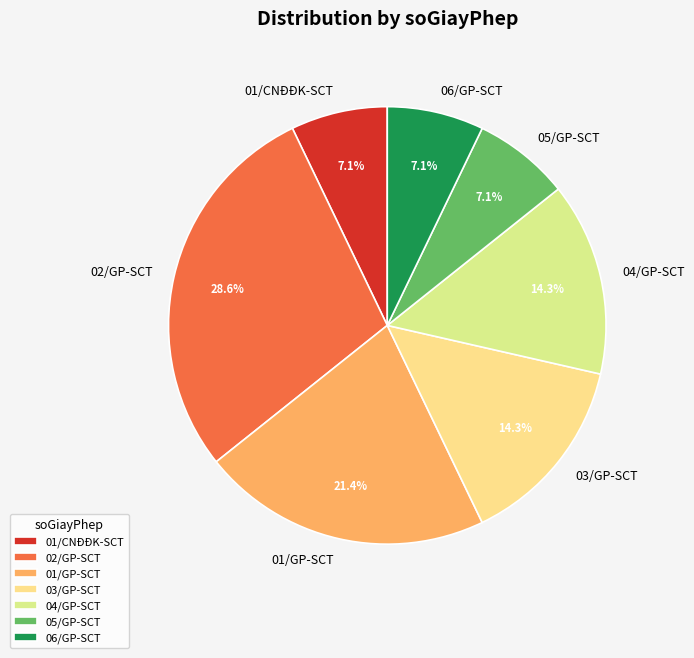

Is there any slice that represents more than half of the pie?

No